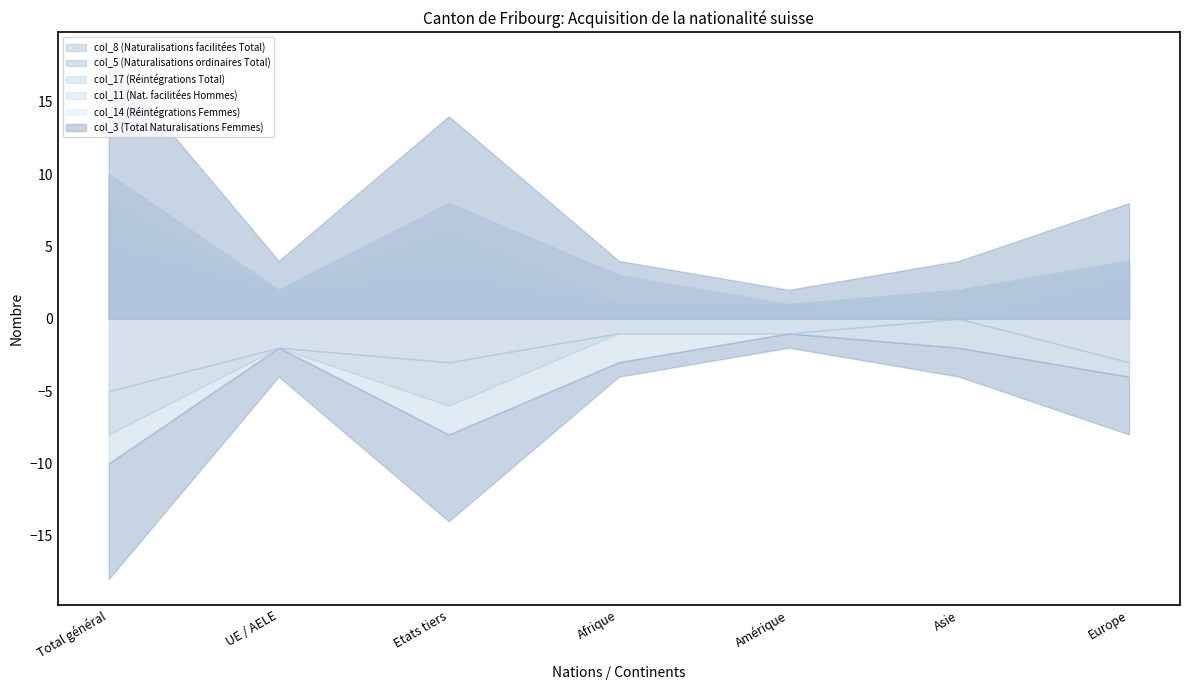

At which label is col_17 (Réintégrations Total) closest to 1?

Total général